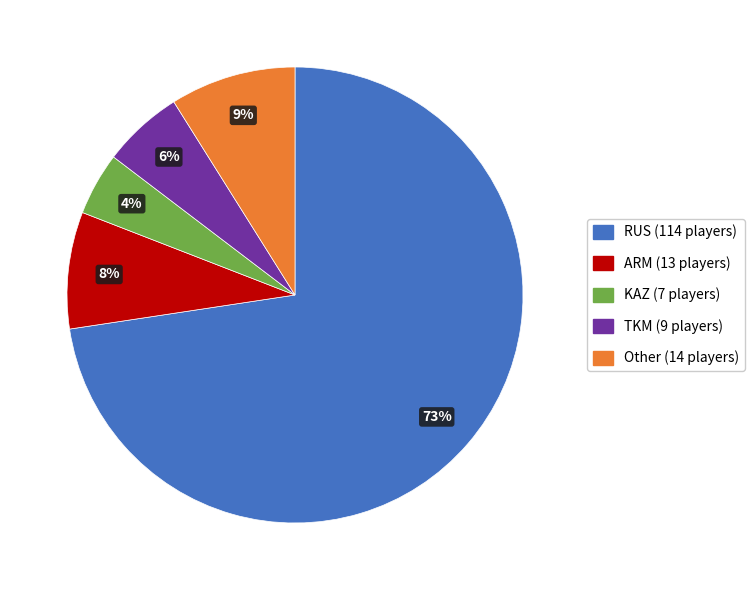

Does KAZ account for over 50% of the chart?

No